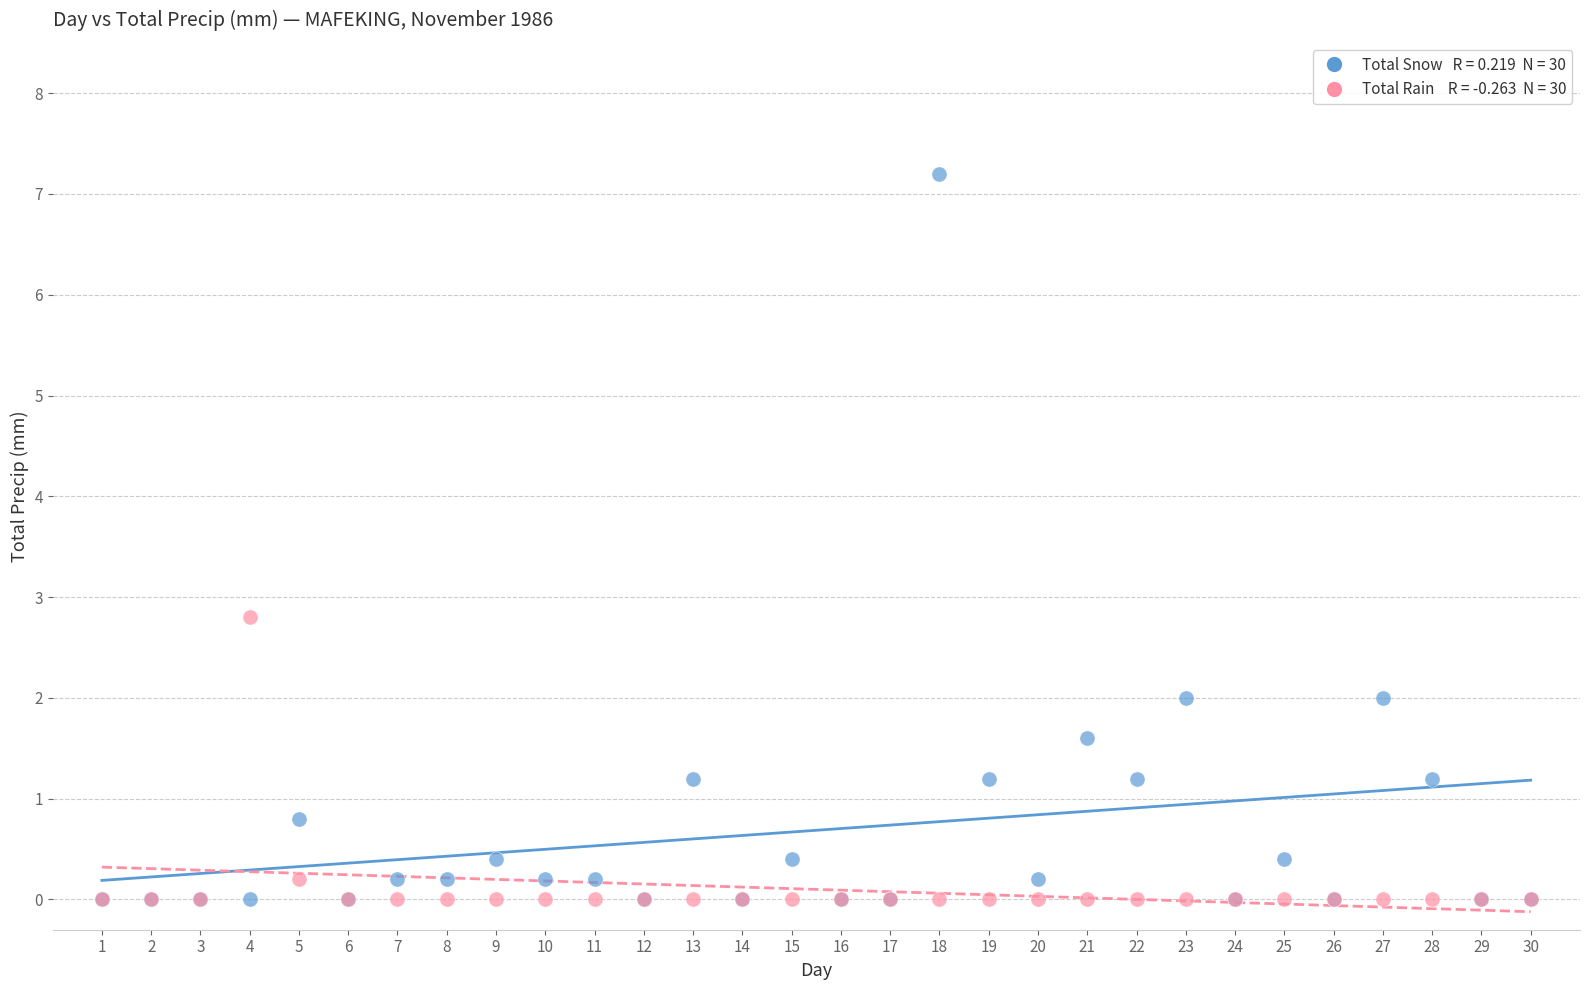

Across all series, what Y value is closest to 3?

2.8